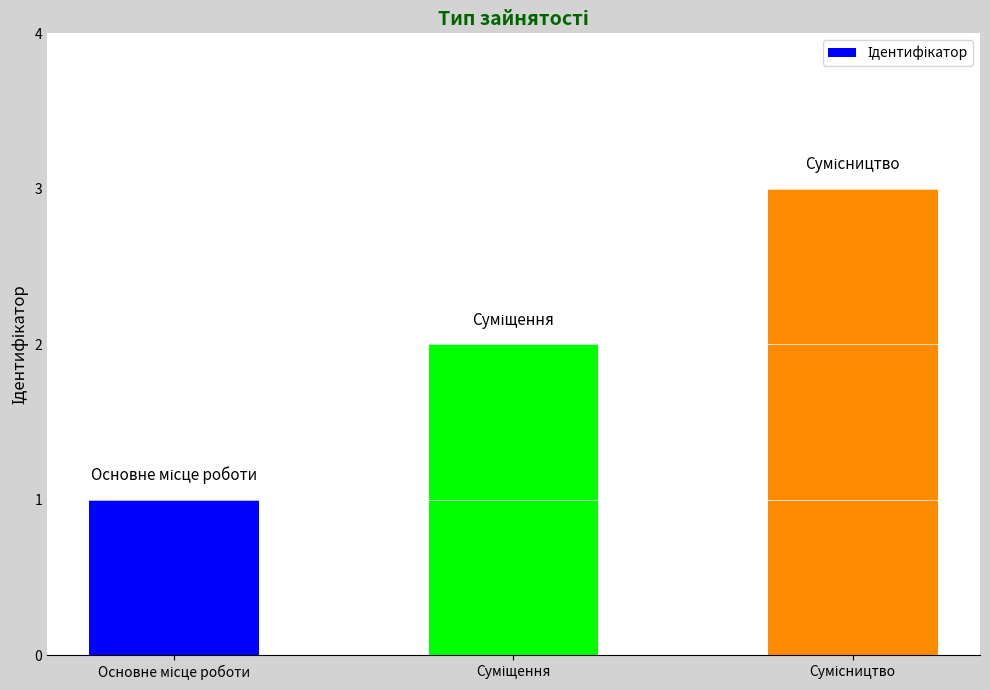

What is the sum of all values?

6